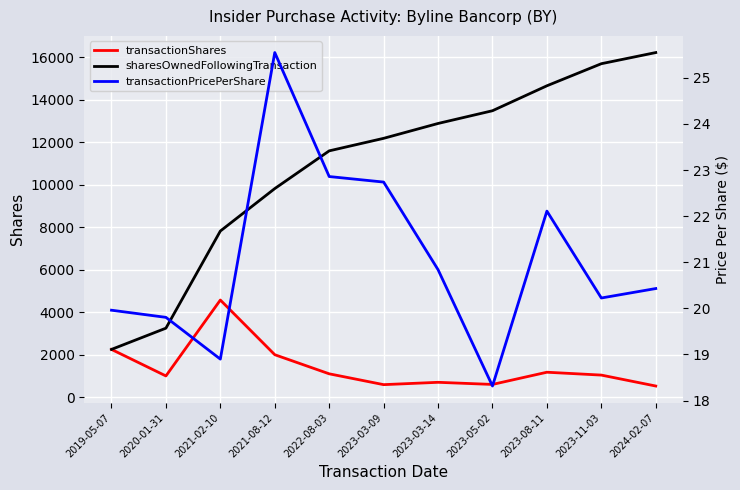

Between 2021-02-10 and 2023-03-09, which is larger?

2021-02-10